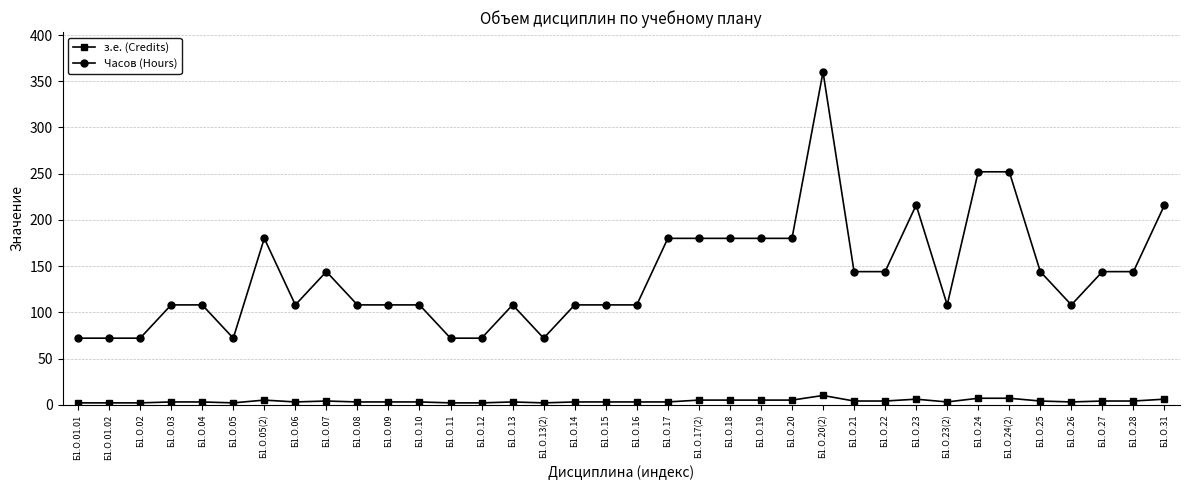

True or false: Часов (Hours) has more than 1 points higher than both neighbors.

True